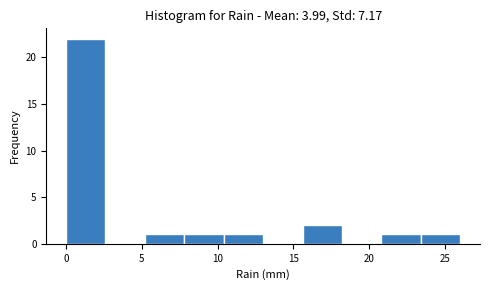

Reading left to right, list every bar in this chart as the range it spans on the x-axis followed by its height. Neither the bar edges nor the heights are printed on the chart, so give them approximately, as read against the axes.

0.0 to 2.6: 22
2.6 to 5.2: 0
5.2 to 7.8: 1
7.8 to 10.4: 1
10.4 to 13.0: 1
13.0 to 15.6: 0
15.6 to 18.2: 2
18.2 to 20.8: 0
20.8 to 23.4: 1
23.4 to 26.0: 1